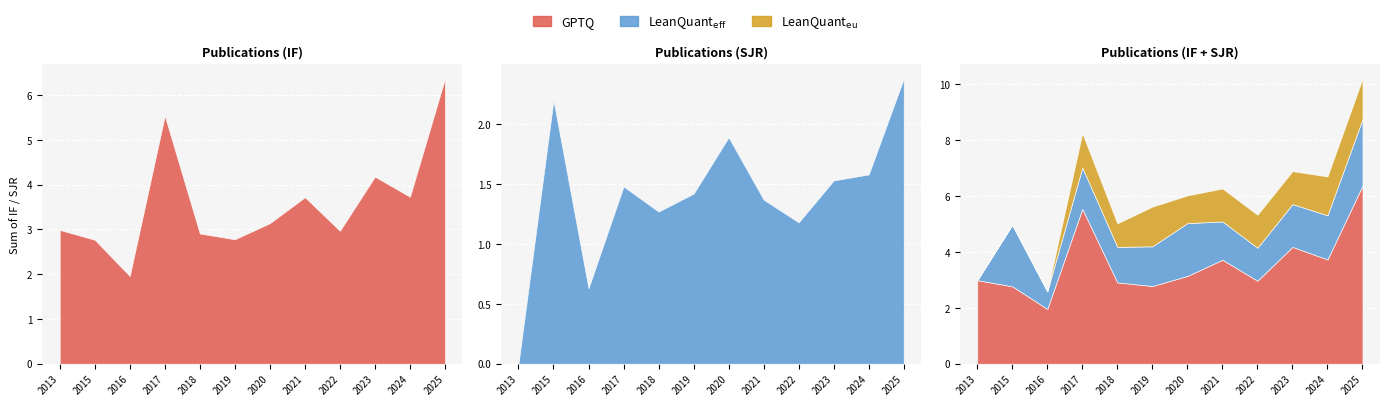

What is the difference between the maximum and second lowest values in the LeanQuant_eff series?

1.8